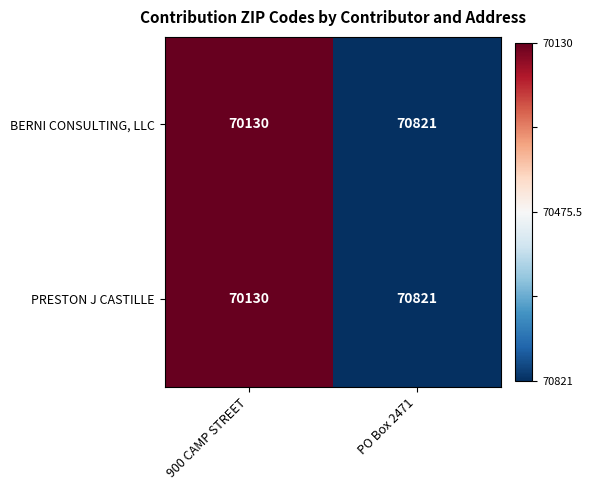

The value of PRESTON J CASTILLE at 900 CAMP STREET is 122658. True or false?

False